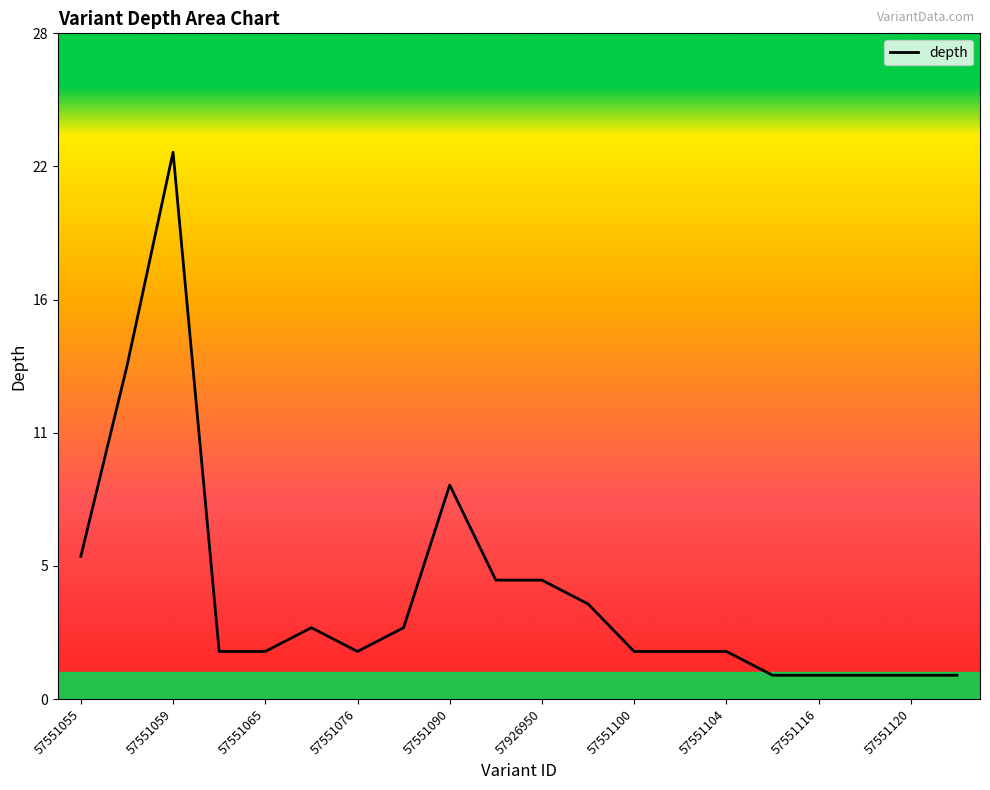

What is the value of the 5th point from the left?

2